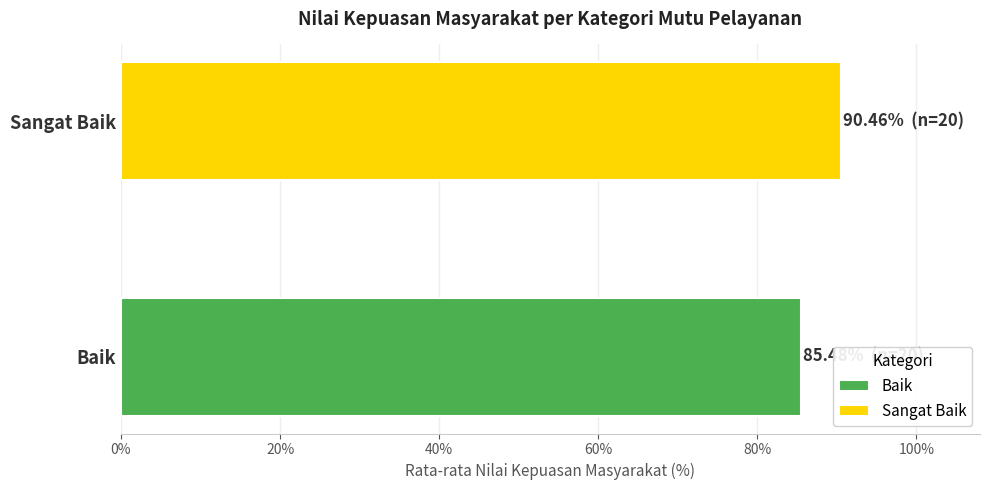

Rank the series by their average value, from highest to lowest.

Sangat Baik, Baik